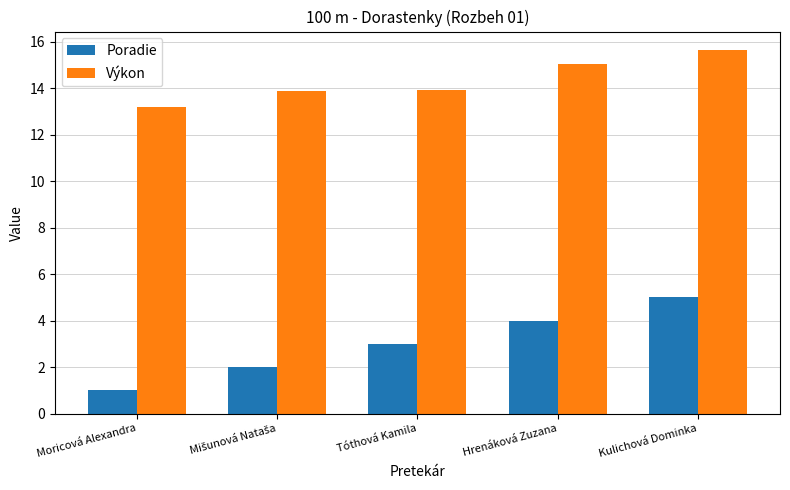

Rank the series by their maximum value, from lowest to highest.

Poradie, Výkon